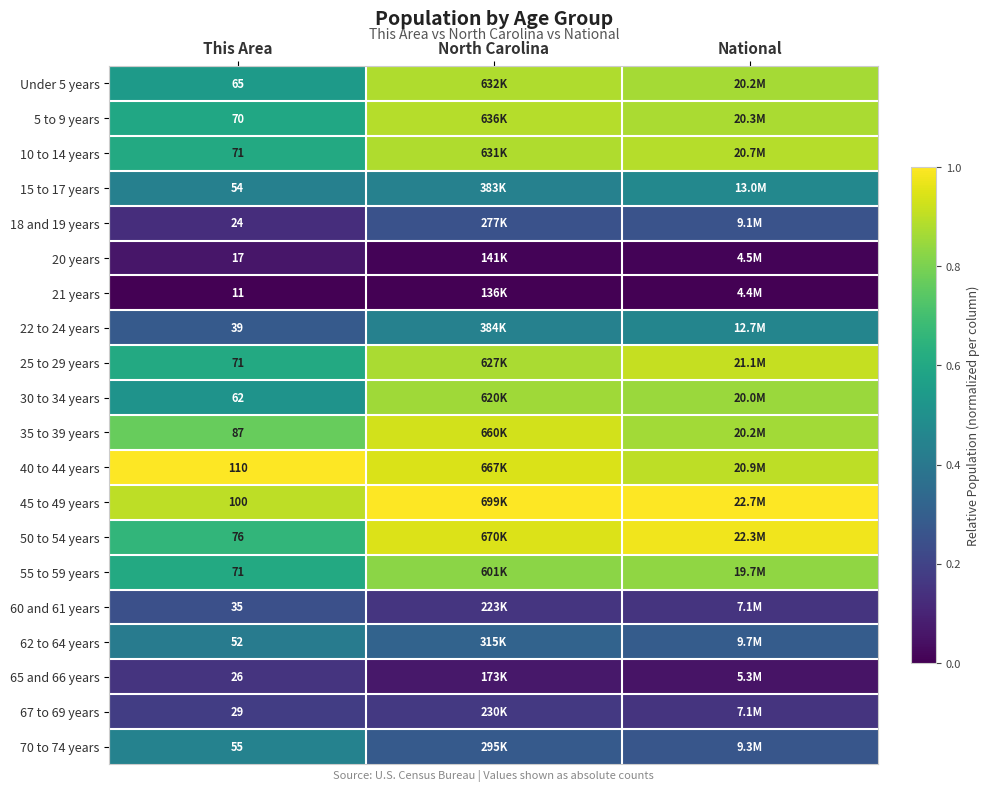

At which category does the chart reach its peak across all series?

National